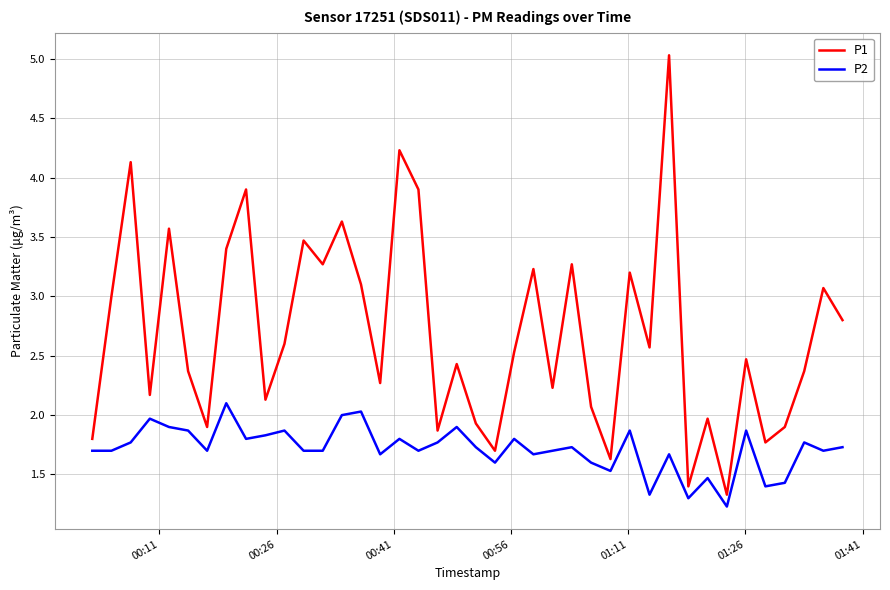

Which series has the largest total across all categories?

P1